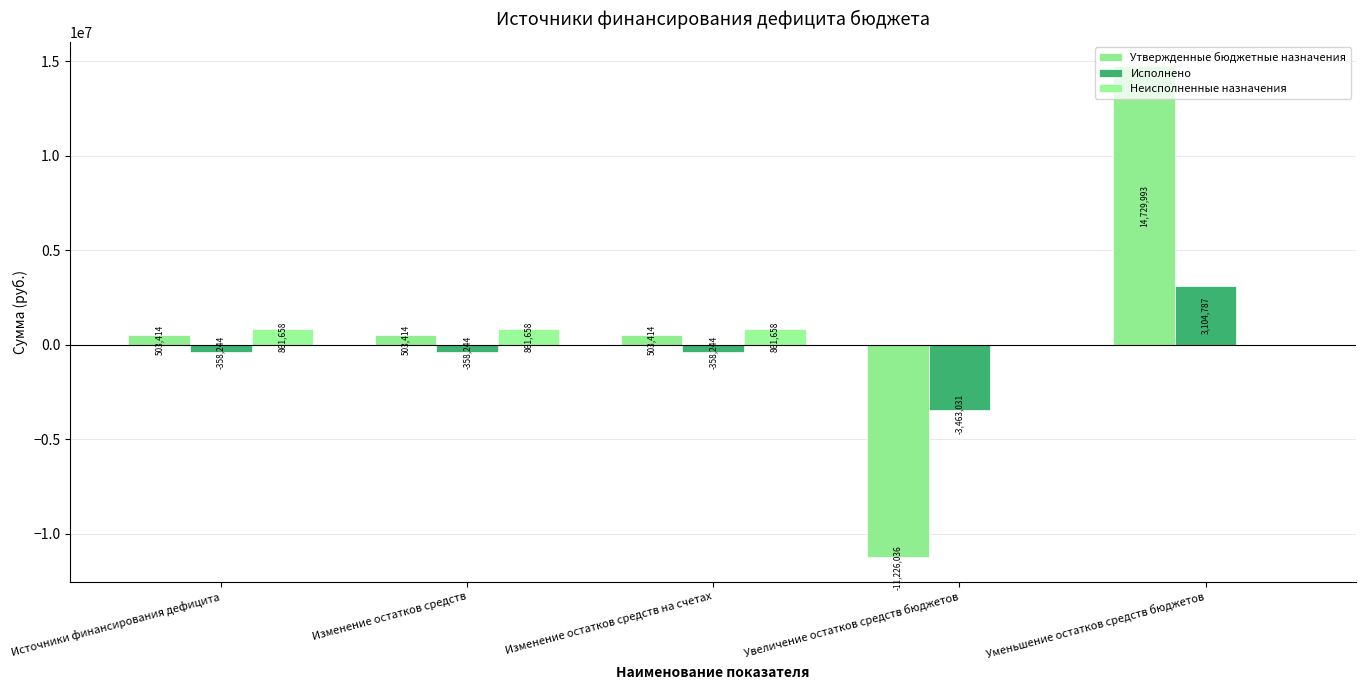

How many values in Неисполненные назначения are above zero?

3